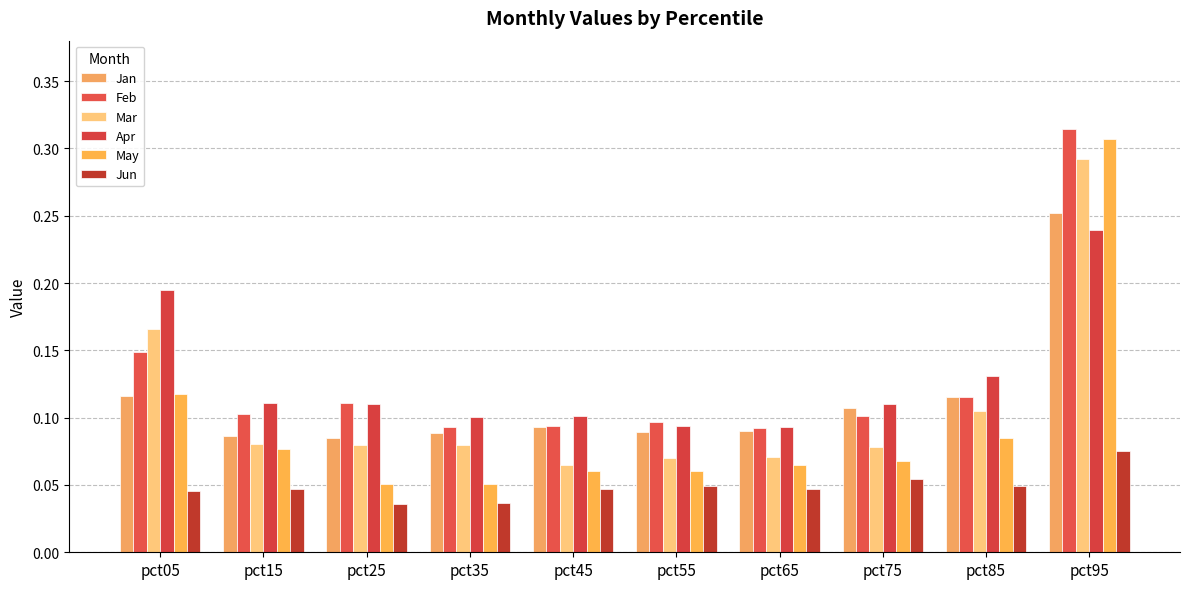

What are all the series names shown in the legend?

Jan, Feb, Mar, Apr, May, Jun